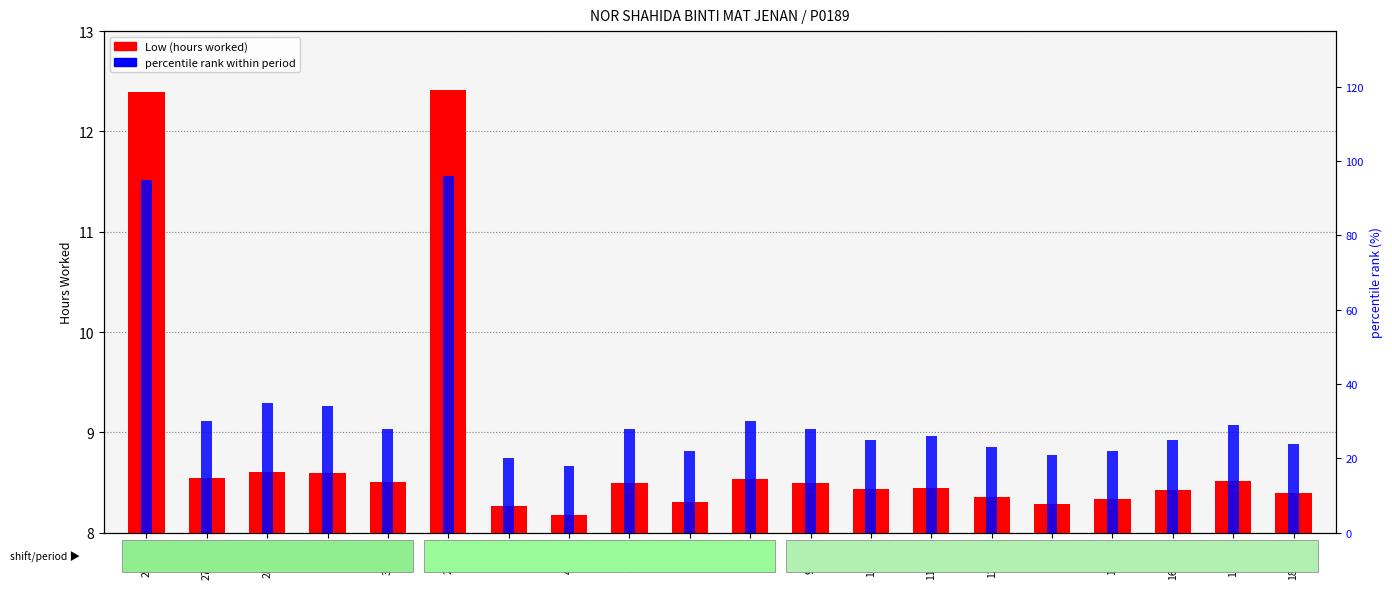

Which series has the widest spread of values?

percentile rank within period